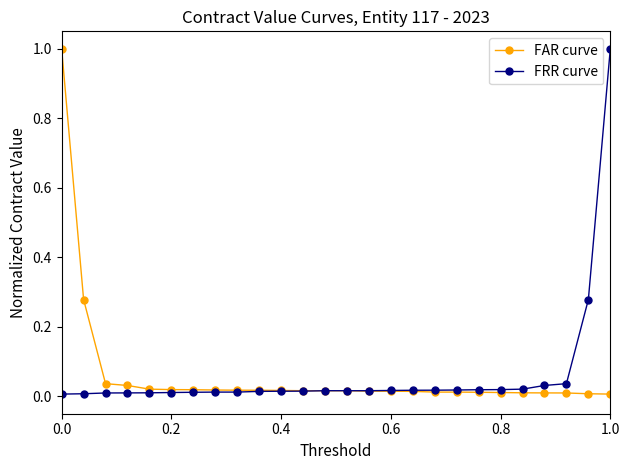

What is the maximum value shown in the chart?

1.0